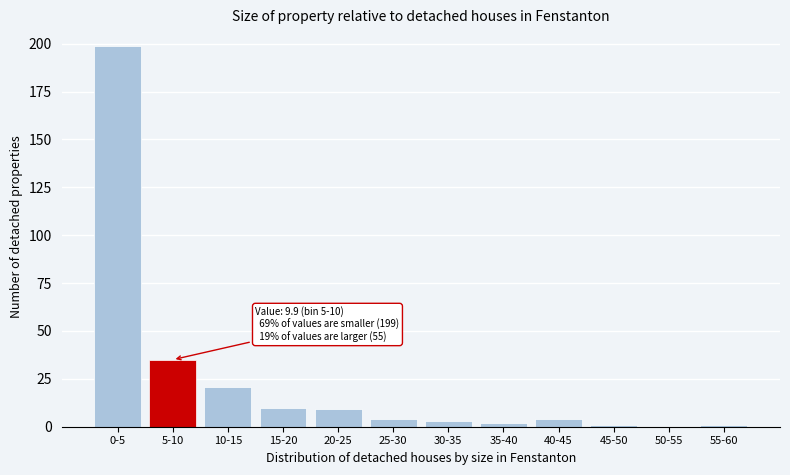

Reading left to right, list all the values displayed in this chart.

0-5=199	5-10=35	10-15=21	15-20=10	20-25=9	25-30=4	30-35=3	35-40=2	40-45=4	45-50=1	50-55=0	55-60=1